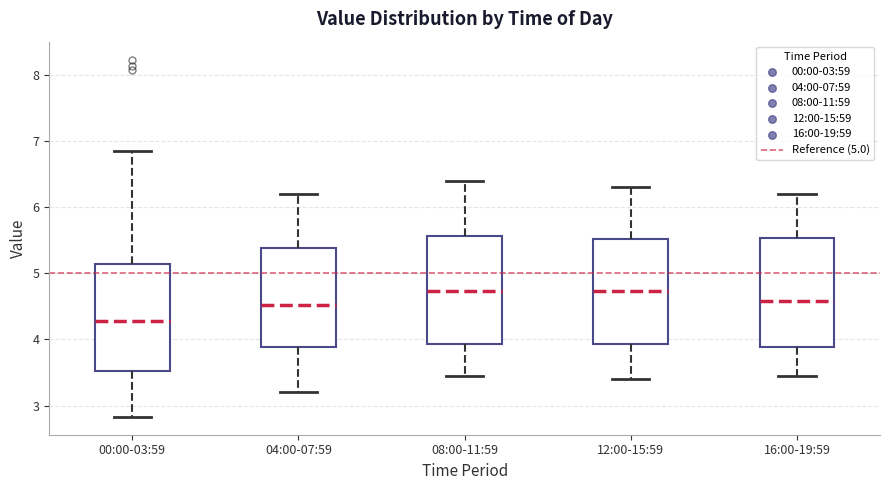

Where does the upper whisker of the box for 08:00-11:59 end on the y-axis? The values are not printed on the chart, so give them approximately, as read against the axis.

6.4